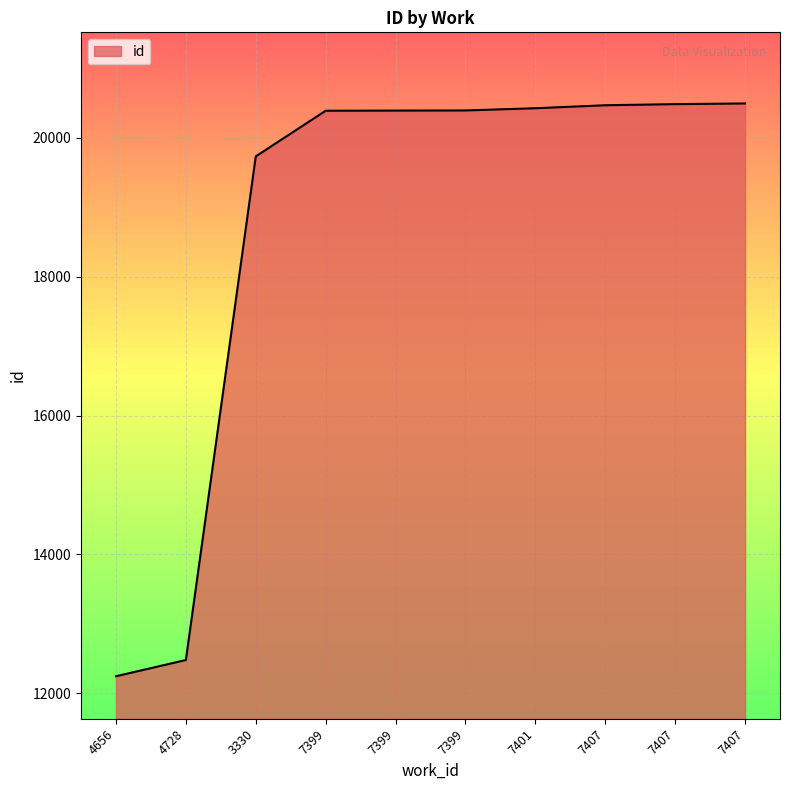

What is the difference between the maximum and minimum values?

8254